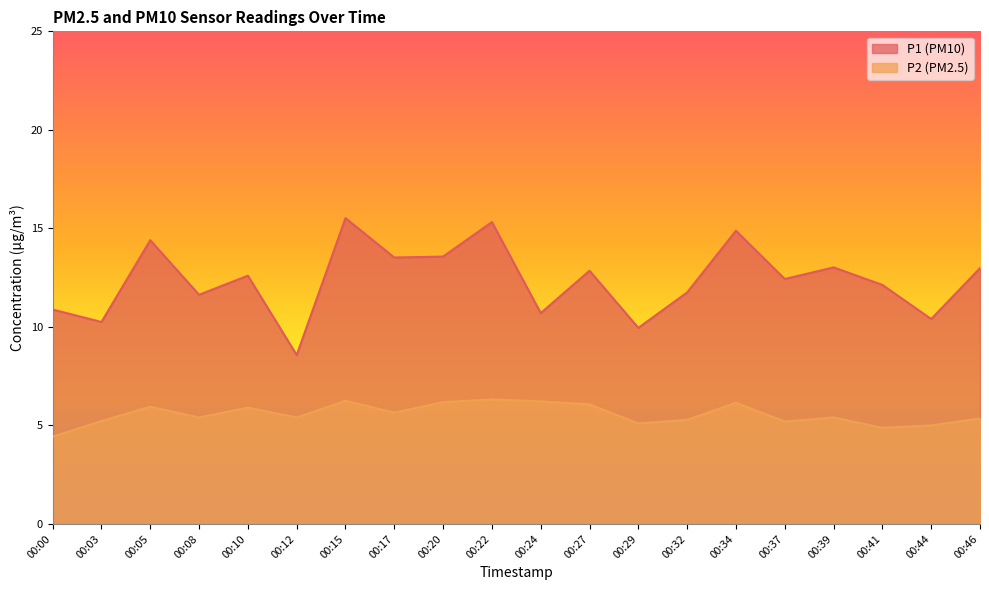

Between 00:17 and 00:32, which series saw the biggest shift?

P1 (PM10)